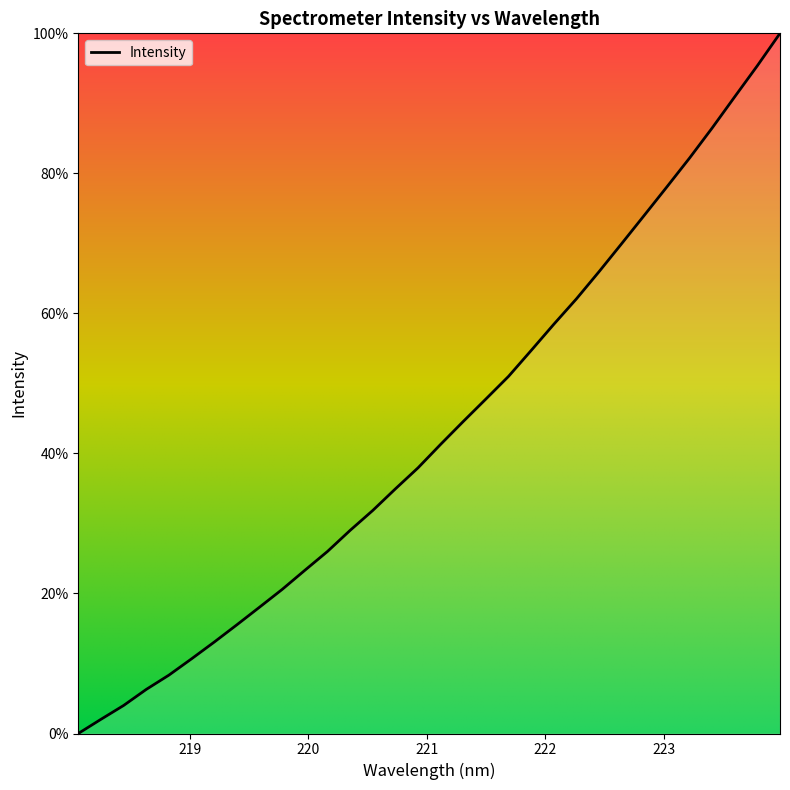

Reading left to right, what are all the values shown in this chart?

0.0	2.0	4.0	6.3	8.3	10.7	13.1	15.5	18.0	20.6	23.3	26.0	29.0	31.9	34.9	37.9	41.3	44.6	47.8	51.0	54.7	58.5	62.1	66.0	70.0	74.0	78.1	82.2	86.5	90.9	95.4	100.0